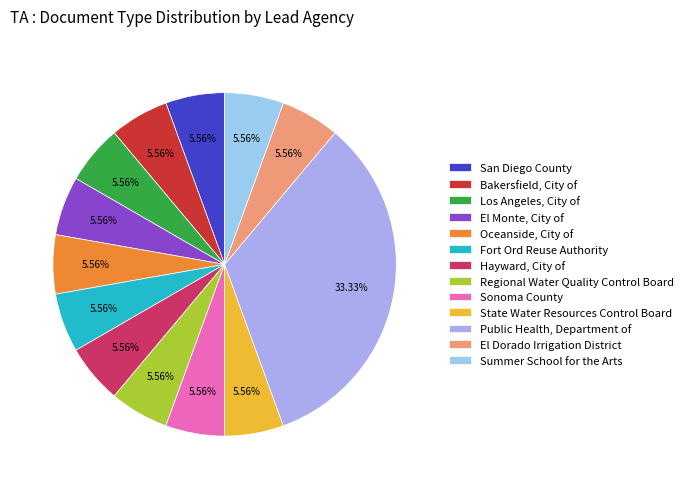

To the nearest percent, what is the average slice percentage?

8%